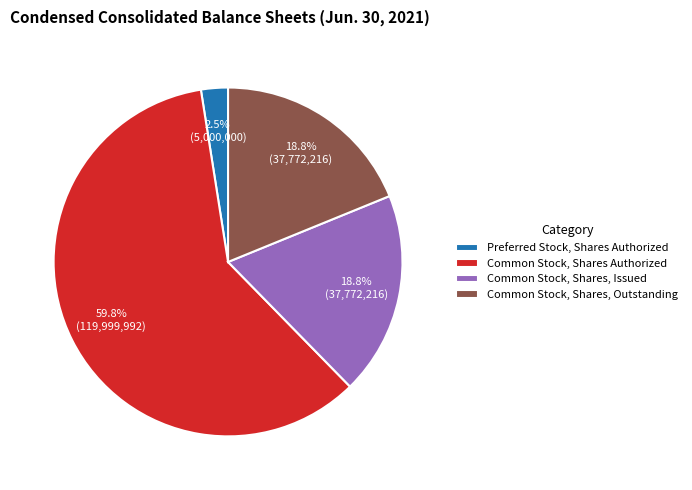

To the nearest percent, what percentage of the pie is Common Stock, Shares, Issued?

19%